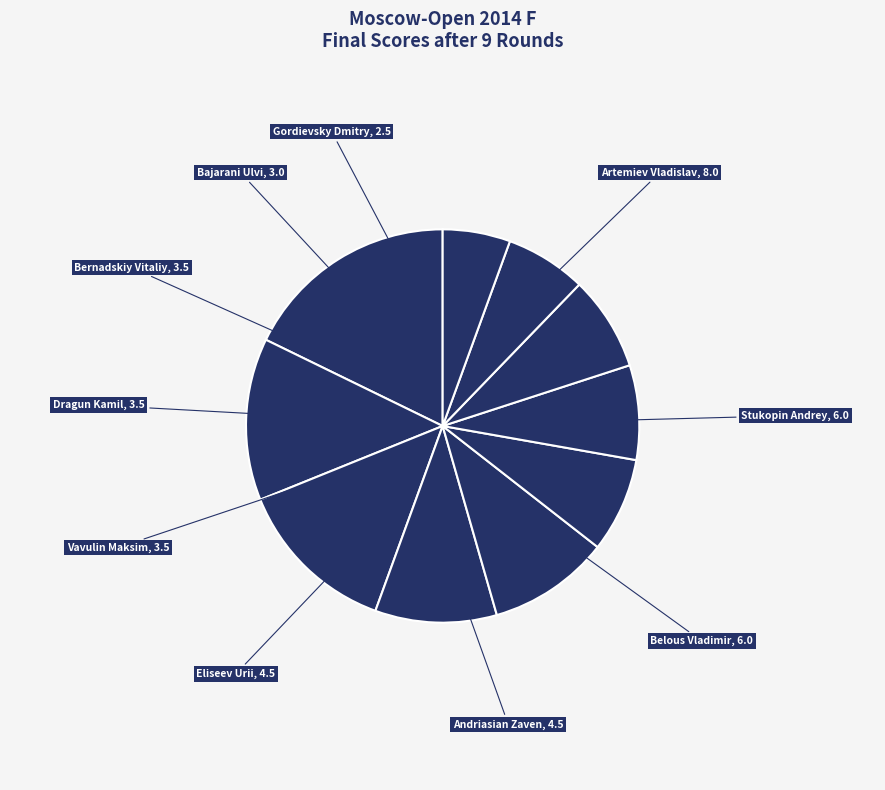

What is the ratio of the value at Dragun Kamil to the value at Artemiev Vladislav?

0.4